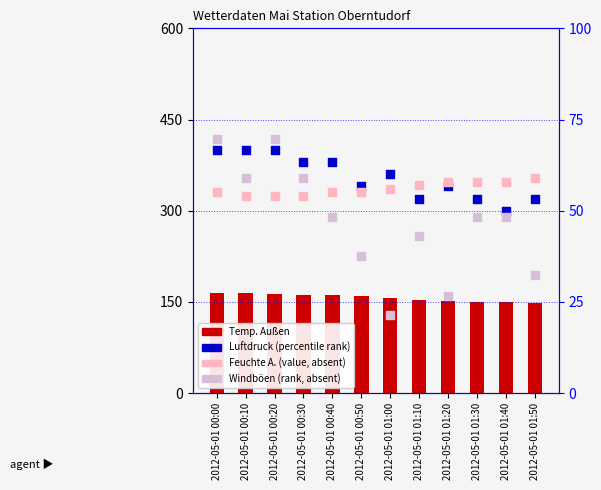

Which series has the largest total across all categories?

Temp. Außen (count)